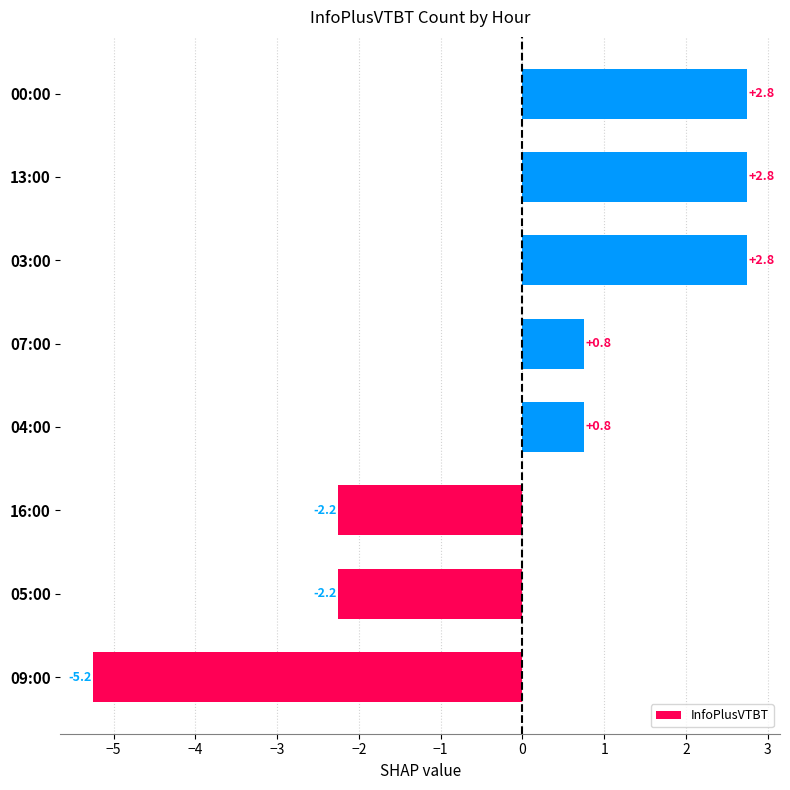

Which has a higher value, 03:00 or 07:00?

03:00